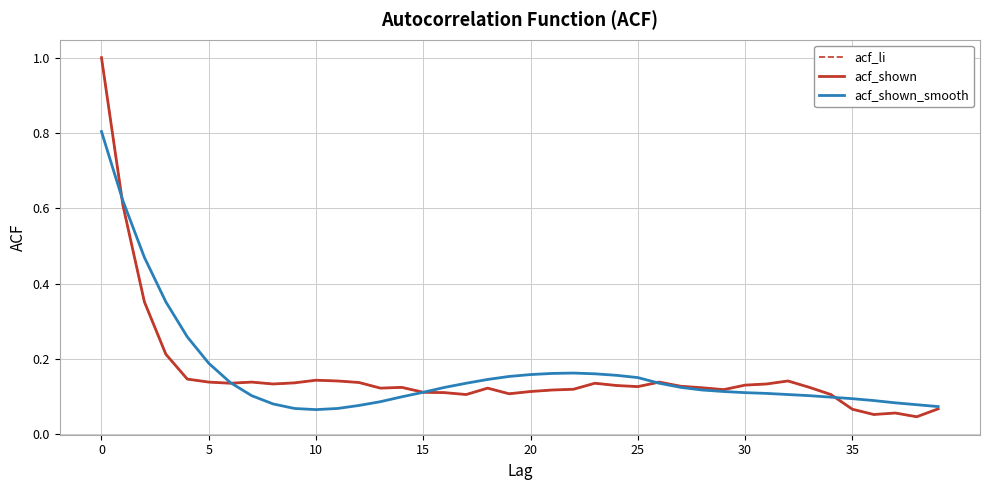

What is the sum of all acf_shown values?

6.4